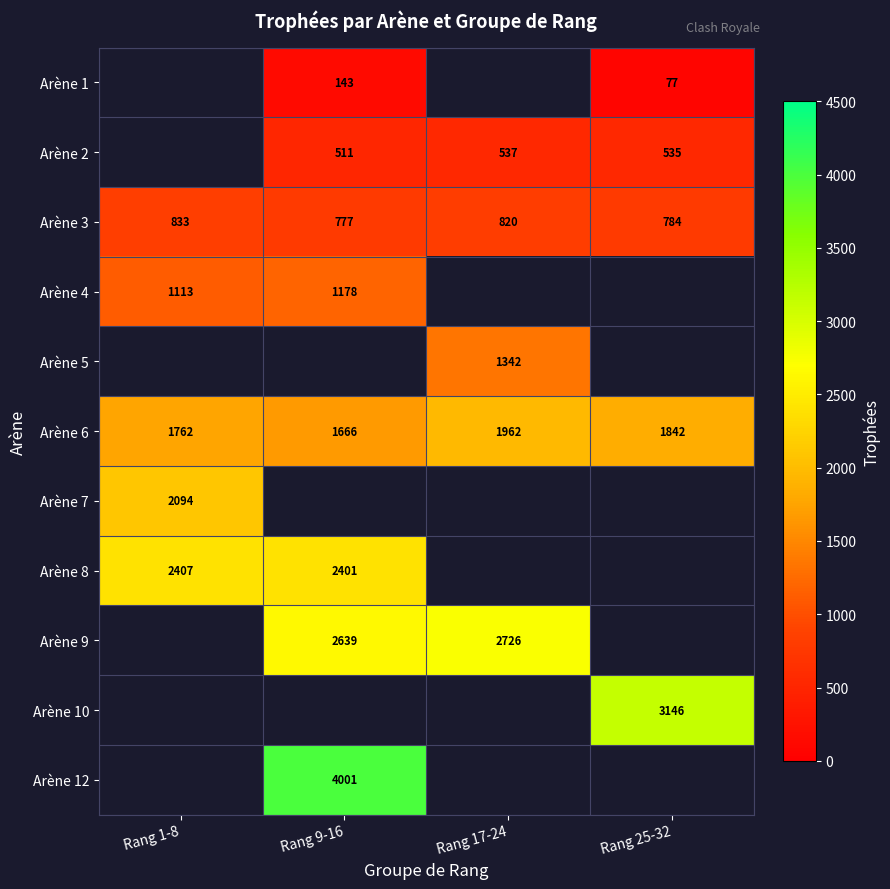

Where does the Arène 3 series first go above 820?

Rang 1-8